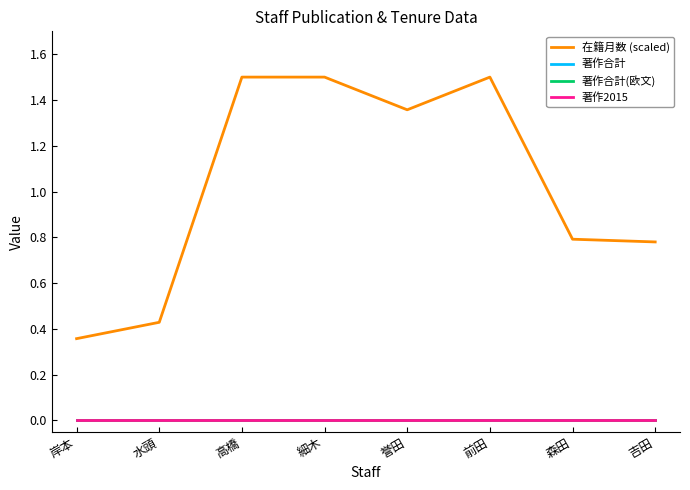

True or false: 著作合計 and 著作2015 cross at least once.

False